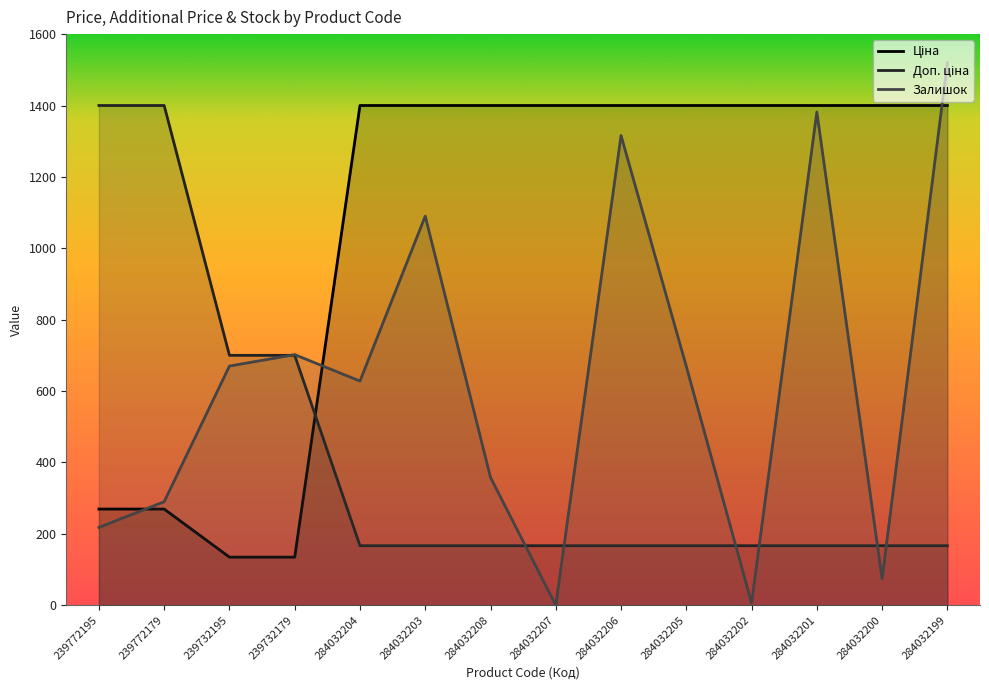

Reading left to right, extract all data points from this chart.

Ціна: 239772195=269.4	239772179=269.4	239732195=134.7	239732179=134.7	284032204=1400.0	284032203=1400.0	284032208=1400.0	284032207=1400.0	284032206=1400.0	284032205=1400.0	284032202=1400.0	284032201=1400.0	284032200=1400.0	284032199=1400.0
Доп. ціна: 239772195=1400.0	239772179=1400.0	239732195=700.1	239732179=700.1	284032204=166.7	284032203=166.7	284032208=166.7	284032207=166.7	284032206=166.7	284032205=166.7	284032202=166.7	284032201=166.7	284032200=166.7	284032199=166.7
Залишок: 239772195=218.0	239772179=290.0	239732195=670.0	239732179=702.0	284032204=628.0	284032203=1090.0	284032208=358.0	284032207=0.0	284032206=1316.0	284032205=669.0	284032202=6.0	284032201=1382.0	284032200=74.0	284032199=1520.0